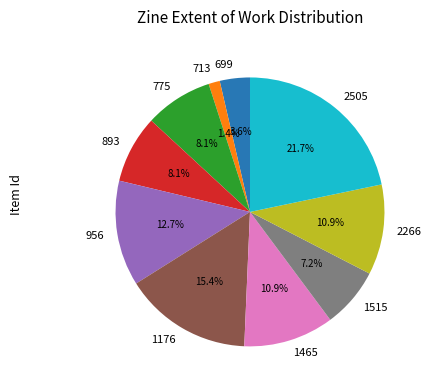

How much of the chart is everything except 1465?

89.1%